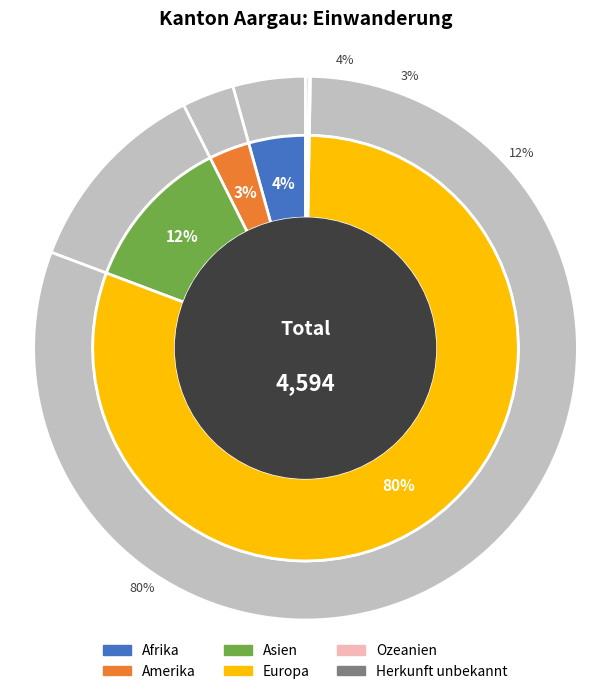

To the nearest percent, what portion does Amerika represent?

3%